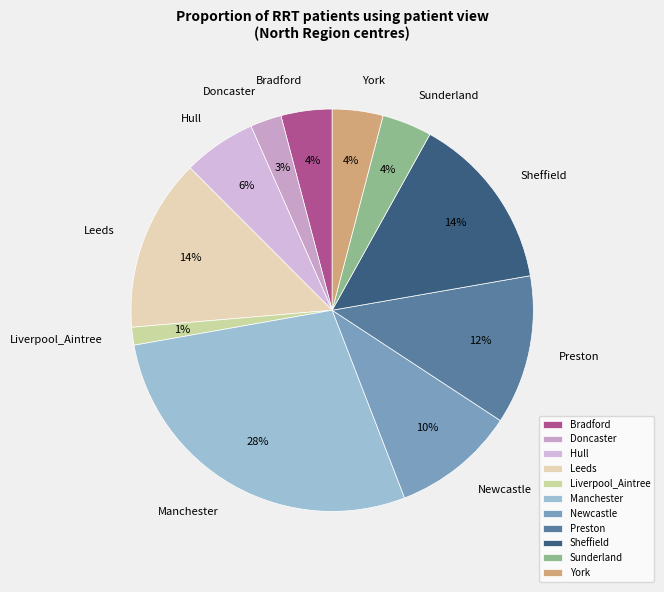

What is the ratio of the value at Newcastle to the value at Sheffield?

0.7